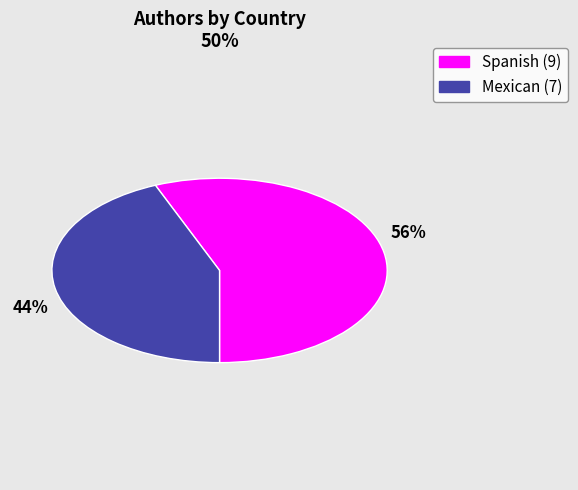

What percentage is the Mexican slice, to the nearest percent?

44%